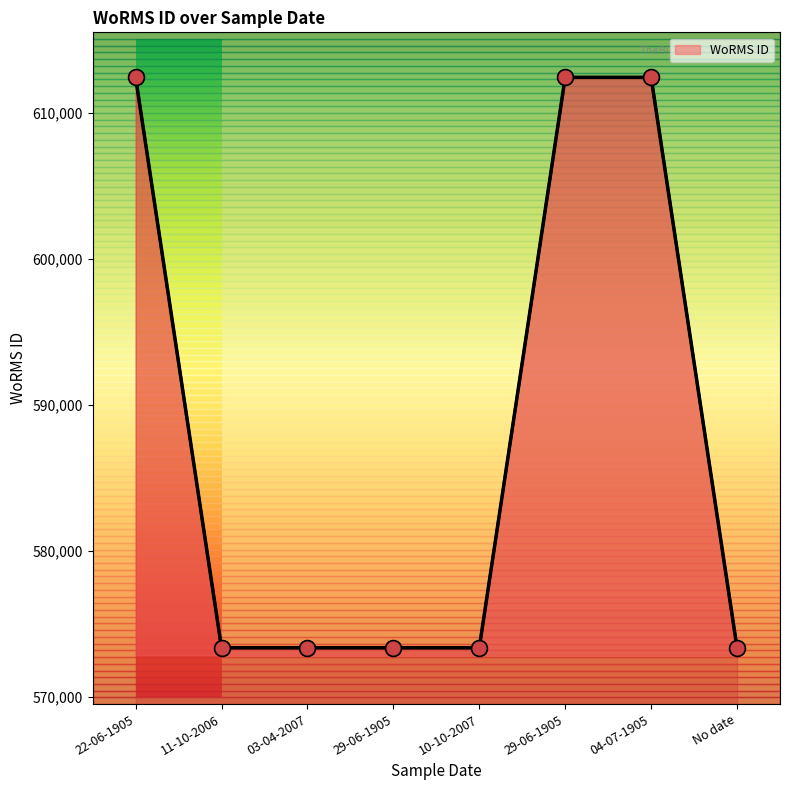

Approximately how many times larger is the value at No date compared to 22-06-1905?

0.9